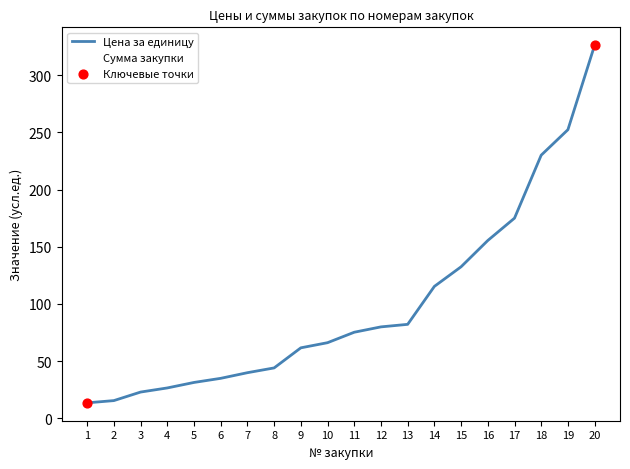

Does the chart have visible grid lines?

No